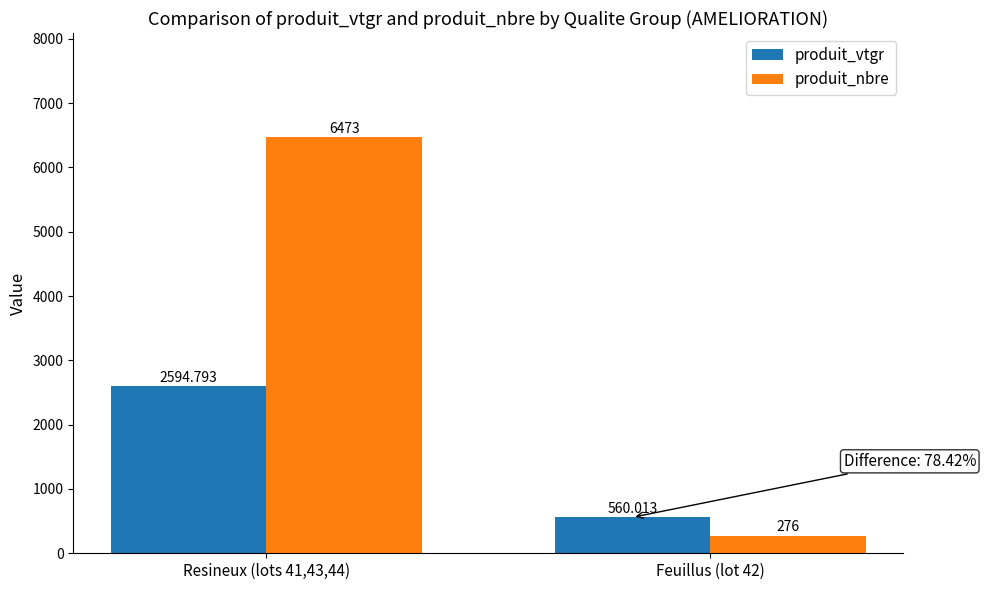

At which label does produit_vtgr first exceed 2594?

Resineux (lots 41,43,44)